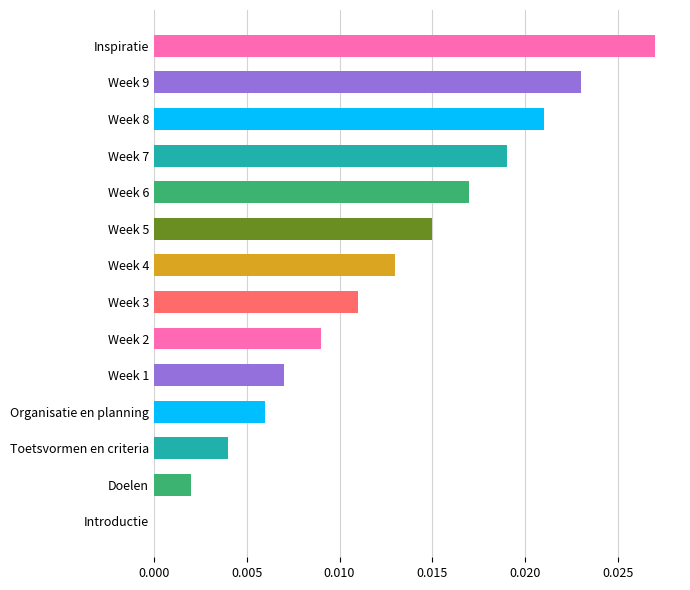

Which has a higher value, Week 7 or Doelen?

Week 7